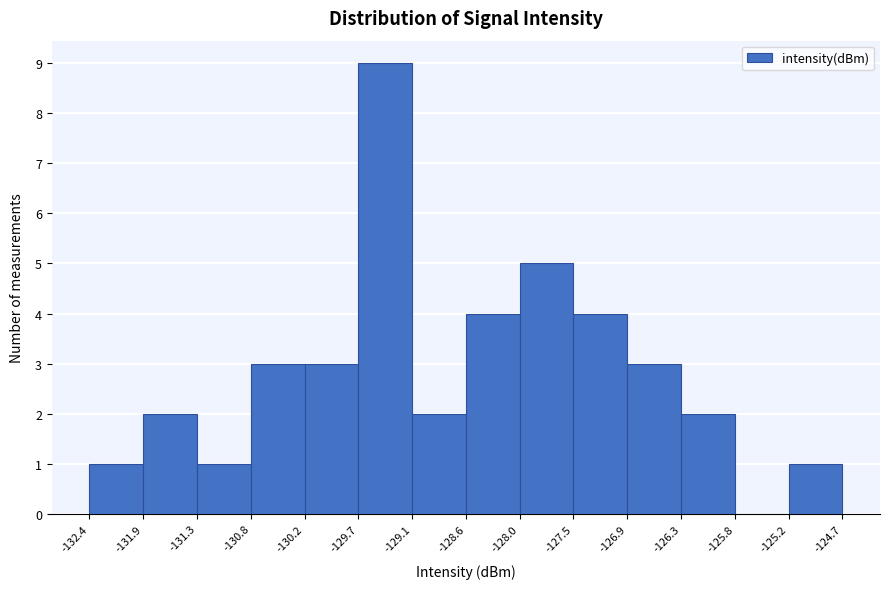

Which range on the x-axis has the tallest bar?

-129.7 to -129.1